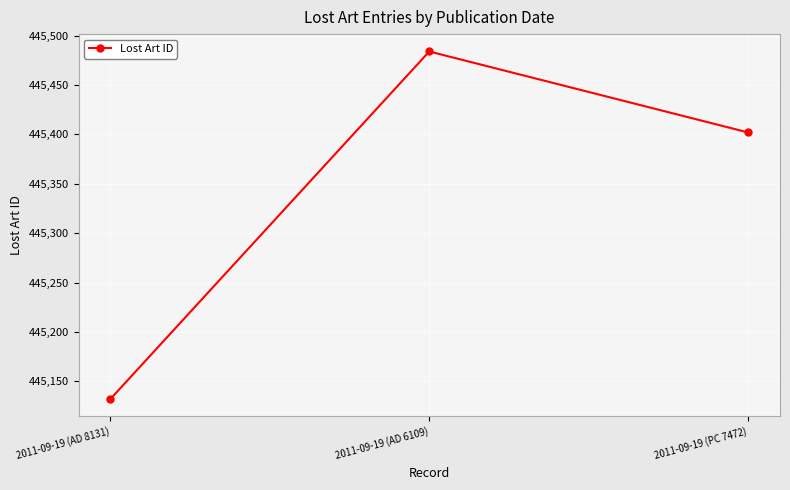

Reading left to right, what are all the values shown in this chart?

445132	445484	445402